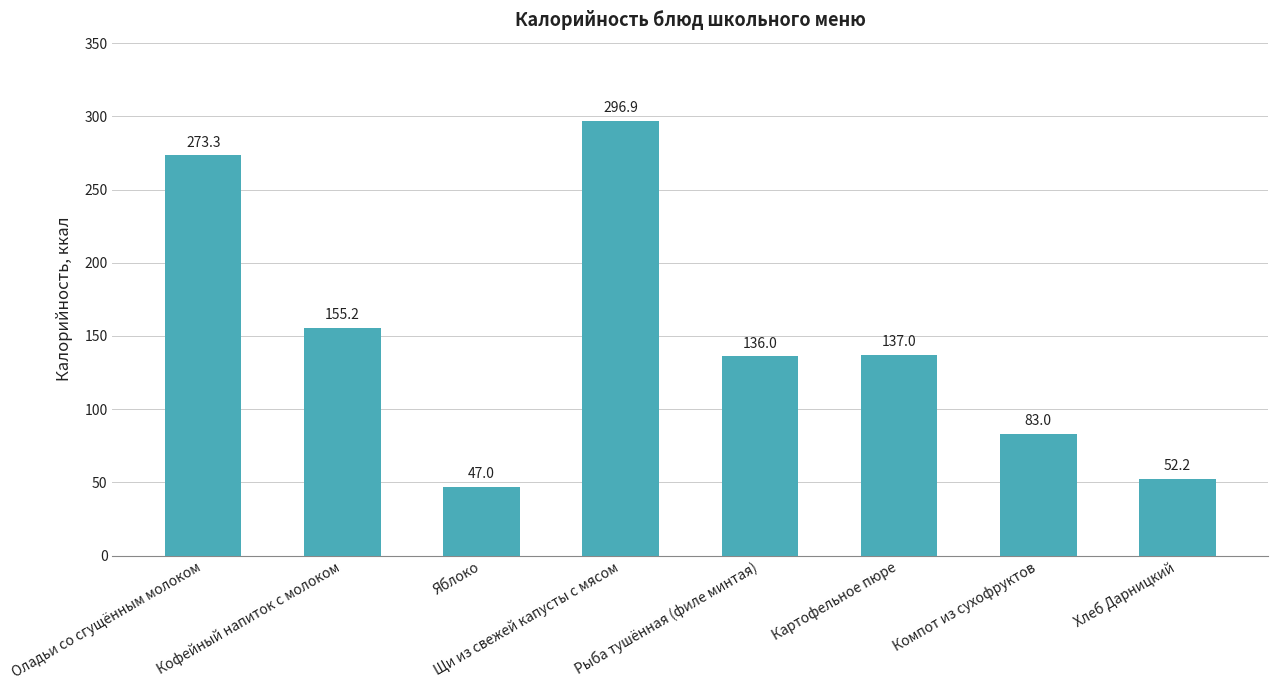

What is the value of the 1st bar from the left?

273.3